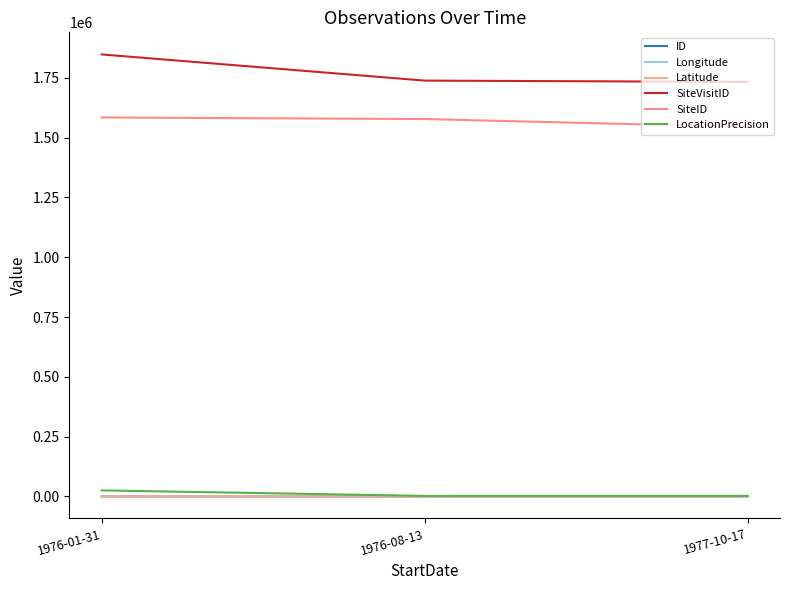

The value of ID at 1976-01-31 is 2.0. True or false?

True